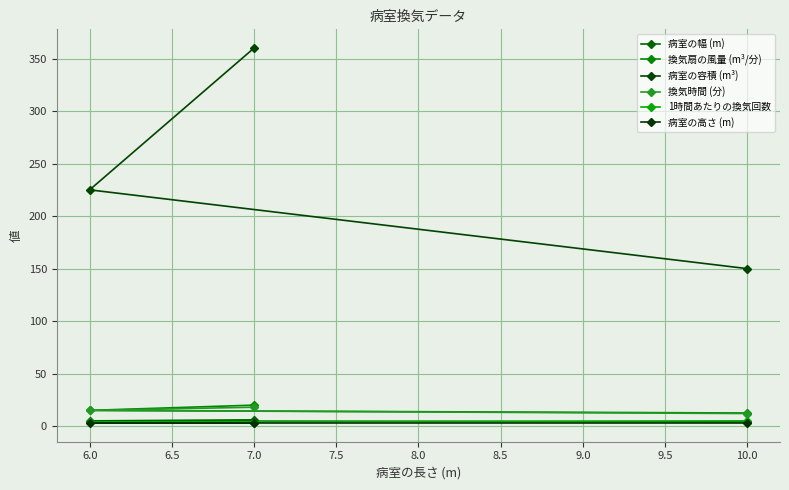

How many lines are shown in the chart?

6